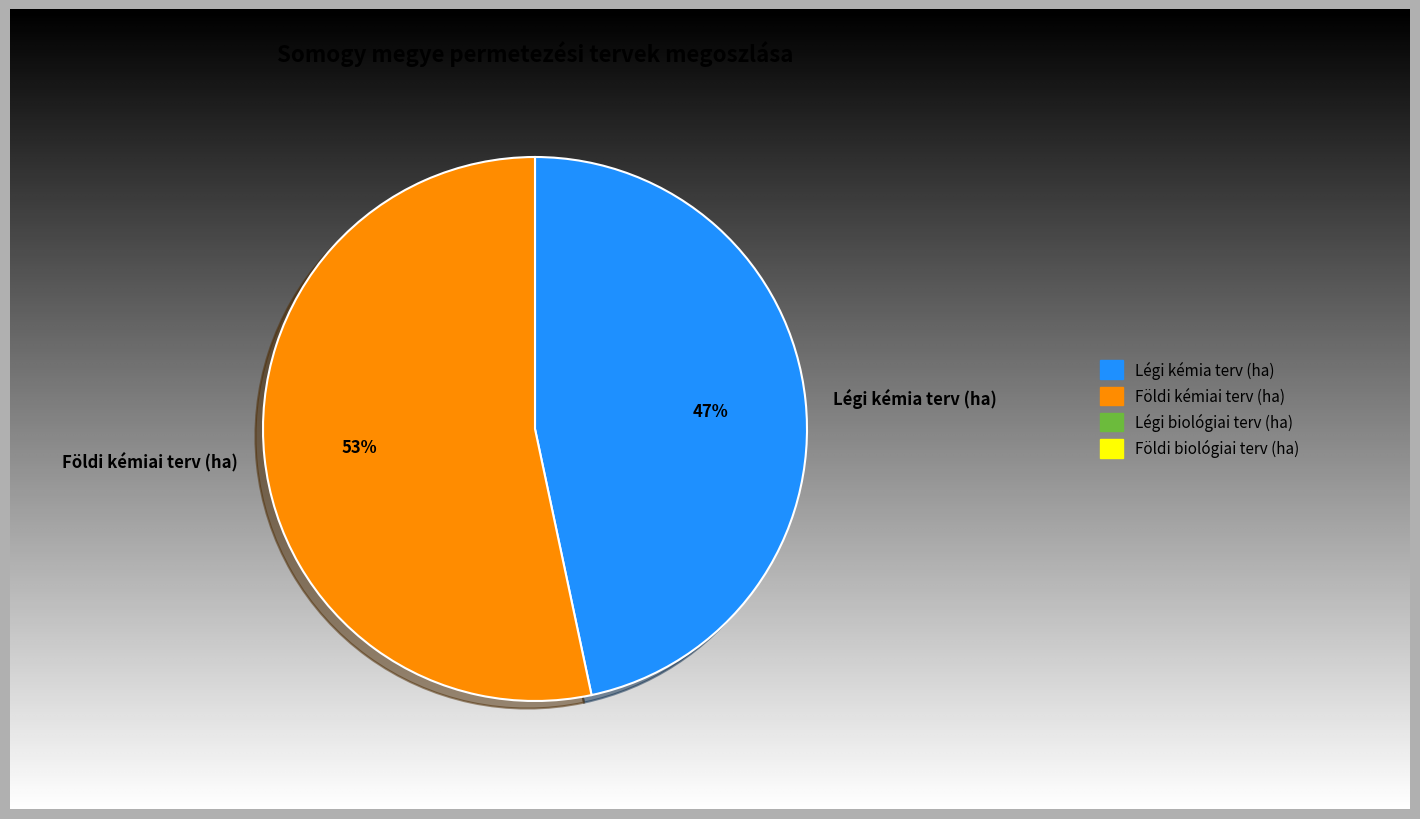

Which series has the largest range (max minus min)?

Légi kémia terv (ha)